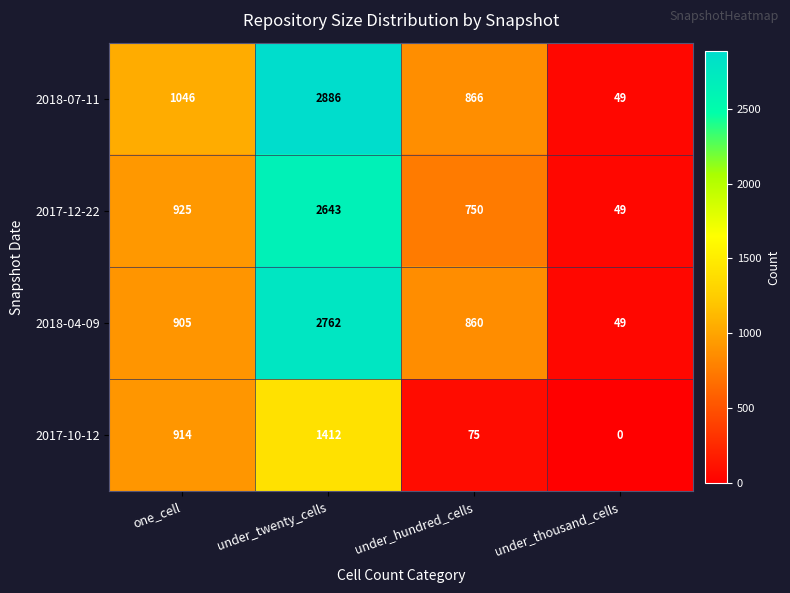

The value of 2018-04-09 at one_cell is 905. True or false?

True